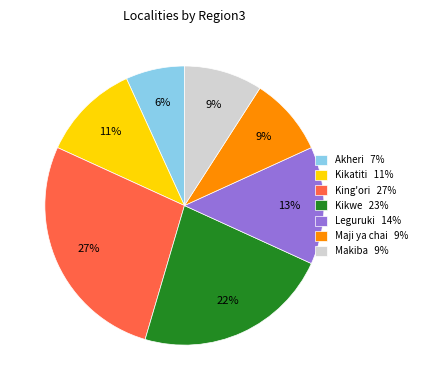

To the nearest percent, what portion does Makiba represent?

9%